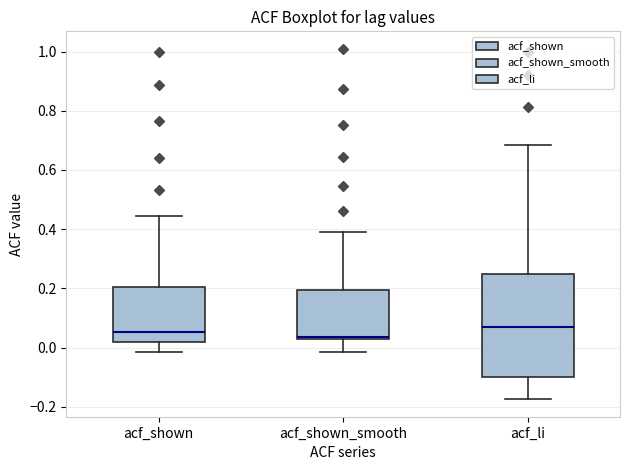

Comparing the boxes themselves (not the whiskers), which one is the tallest?

acf_li